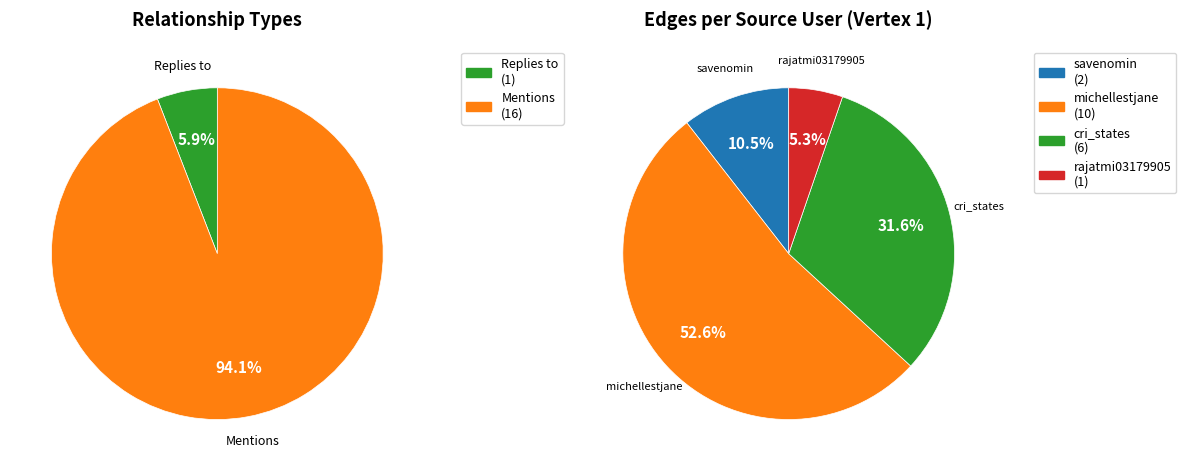

To the nearest percent, what percentage of the pie is Replies to?

6%